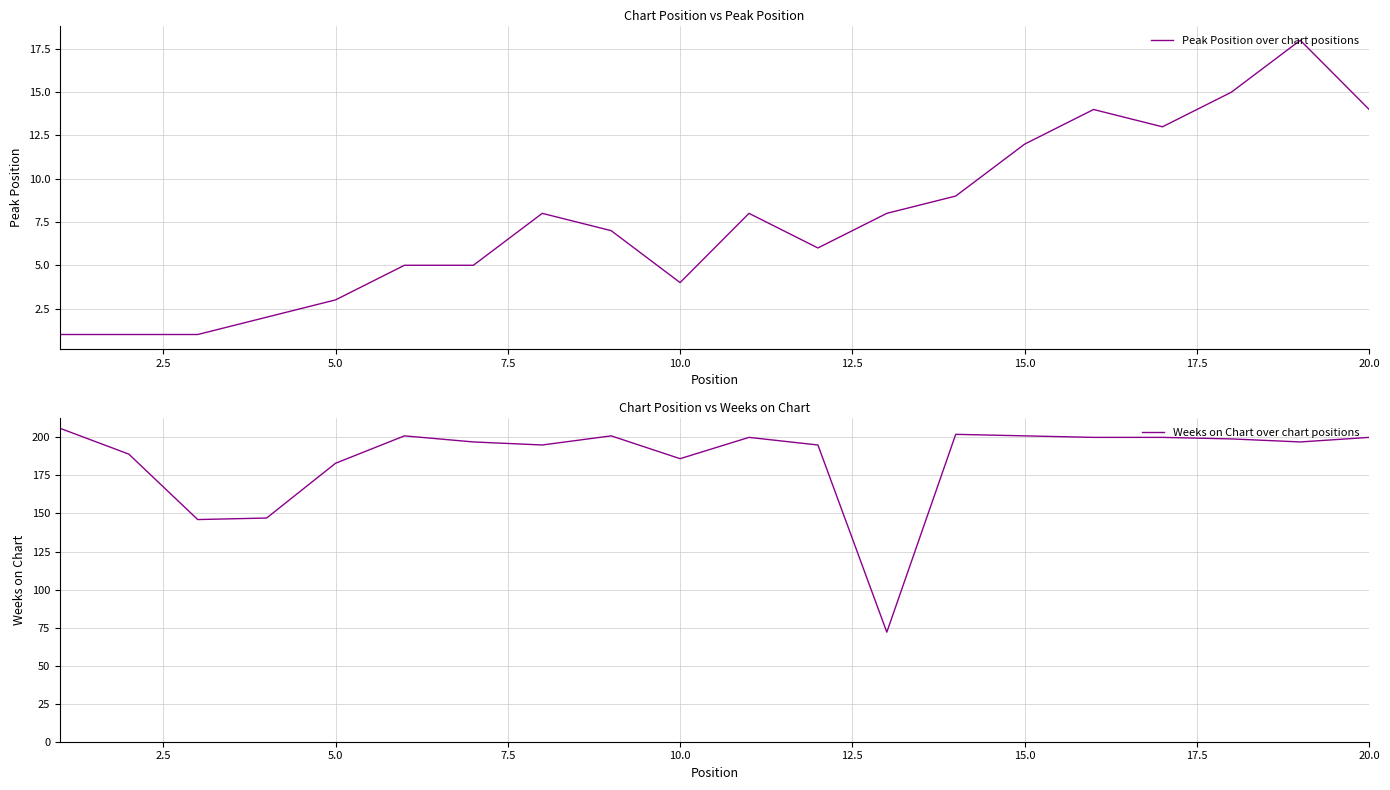

Count the number of categories in the chart.

20